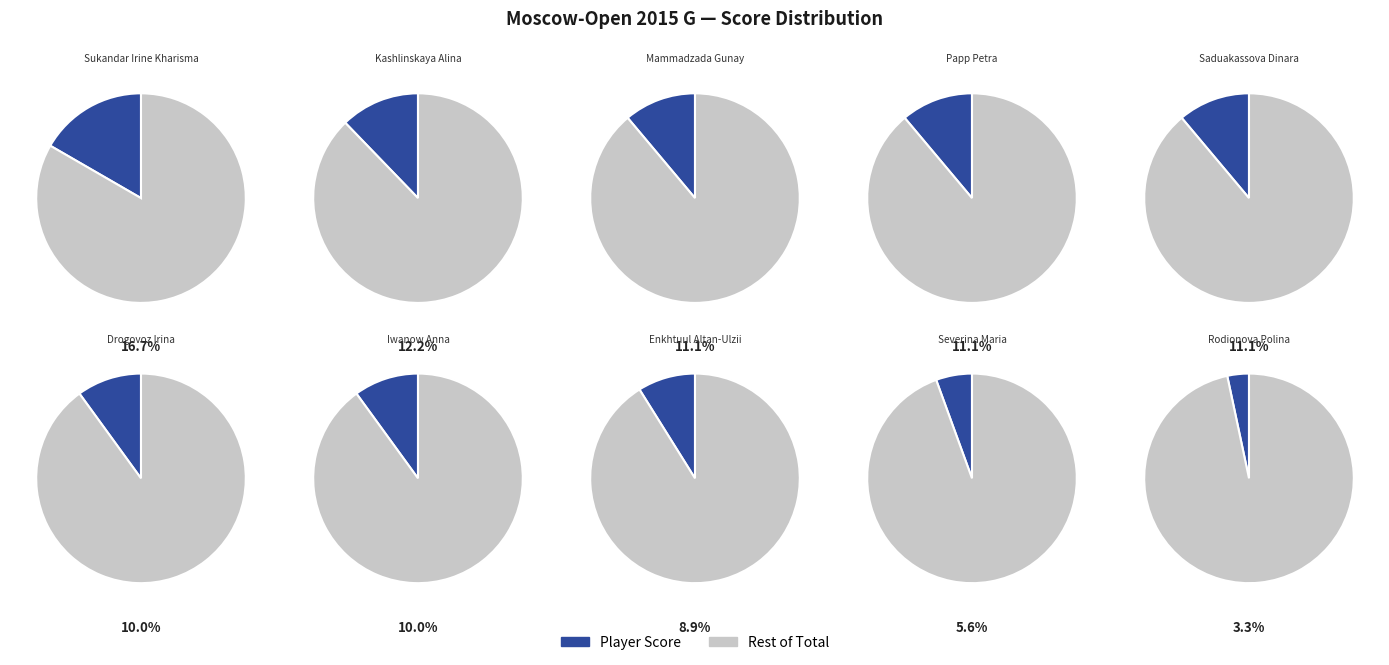

To the nearest percent, what portion does Sukandar Irine Kharisma represent?

17%